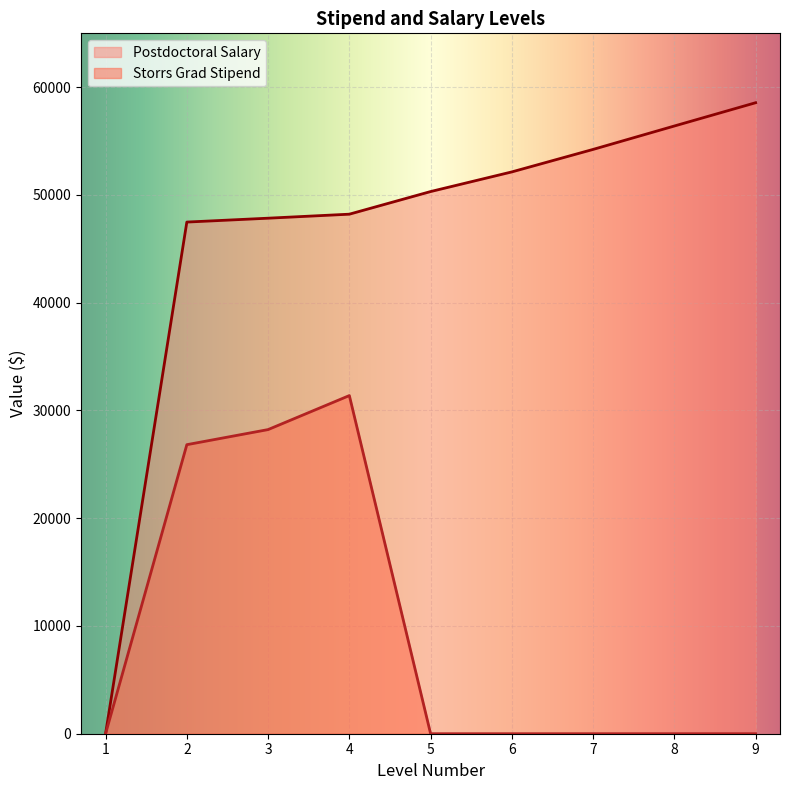

At 8, list the series in order from largest to smallest.

Postdoctoral Salary, Storrs Grad Stipend